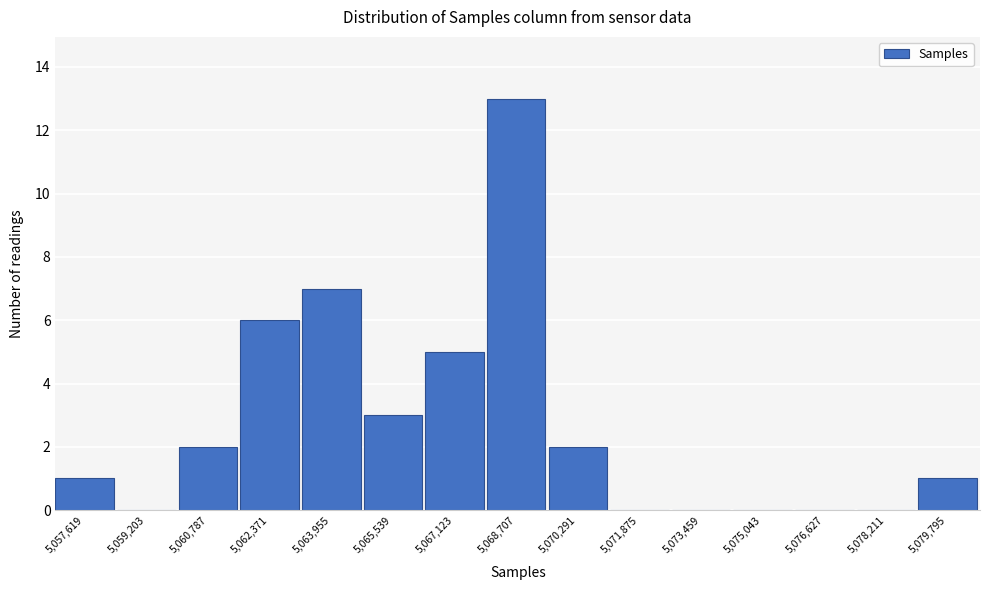

Reading left to right, transcribe all the data shown in this chart.

5,057,619=1	5,059,203=0	5,060,787=2	5,062,371=6	5,063,955=7	5,065,539=3	5,067,123=5	5,068,707=13	5,070,291=2	5,071,875=0	5,073,459=0	5,075,043=0	5,076,627=0	5,078,211=0	5,079,795=1